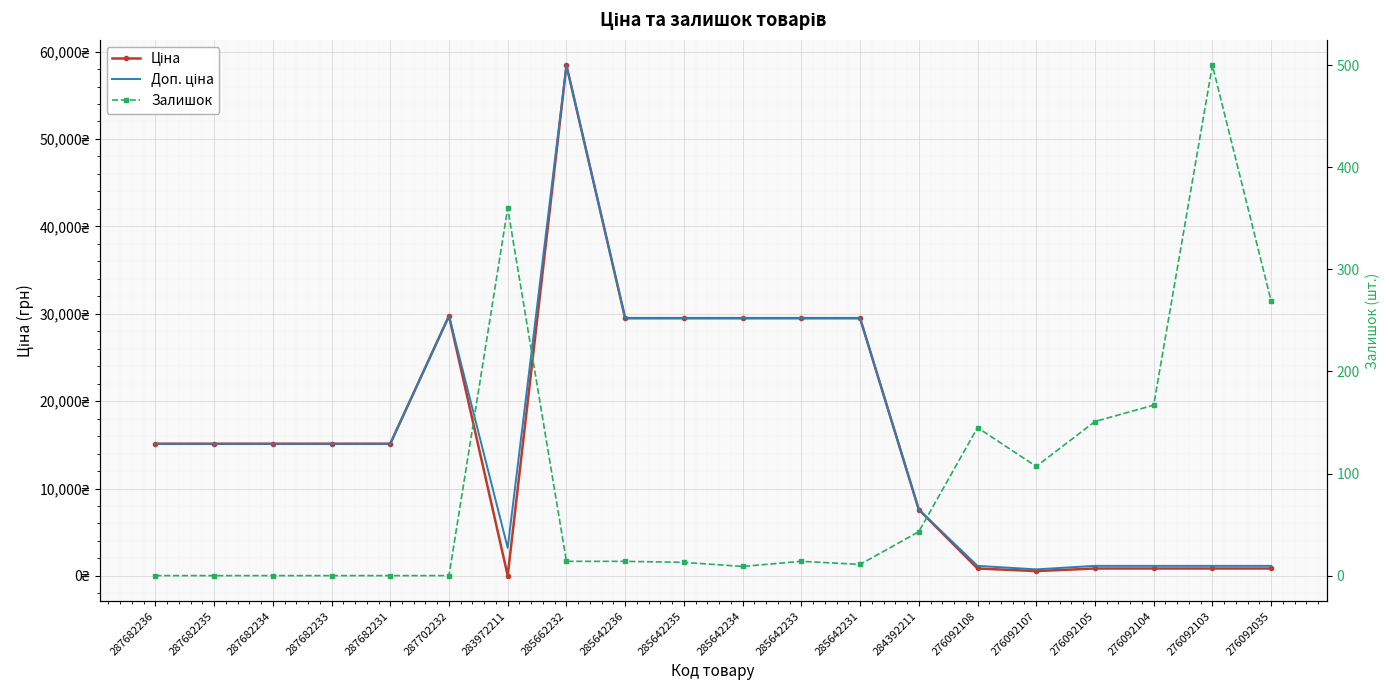

At which category does Ціна reach its first local valley?

283972211